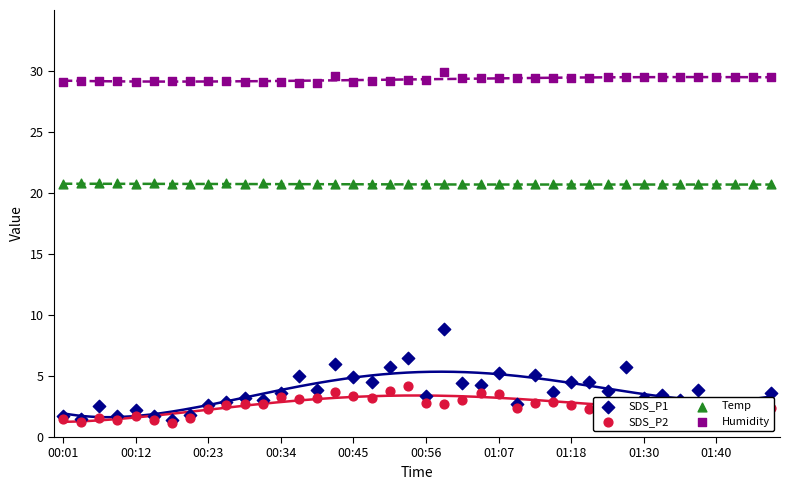

At which category is the sum across all series the highest?

21